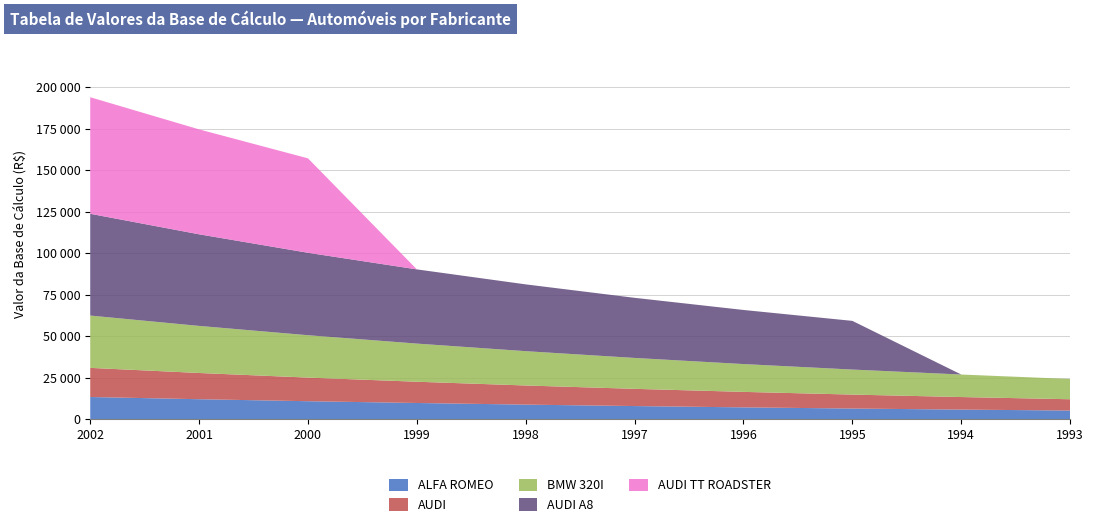

Reading left to right, what are all the values shown in this chart?

ALFA ROMEO: 2002=13320	2001=11990	2000=10790	1999=9720	1998=8740	1997=7870	1996=7080	1995=6380	1994=5740	1993=5170
AUDI: 2002=17550	2001=15800	2000=14220	1999=12800	1998=11520	1997=10370	1996=9330	1995=8400	1994=7560	1993=6800
BMW 320I: 2002=31500	2001=28350	2000=25520	1999=22970	1998=20670	1997=18610	1996=16750	1995=15070	1994=13560	1993=12210
AUDI A8: 2002=61290	2001=55170	2000=49650	1999=44690	1998=40220	1997=36200	1996=32580	1995=29320	1994=0	1993=0
AUDI TT ROADSTER: 2002=70200	2001=63180	2000=56870	1999=0	1998=0	1997=0	1996=0	1995=0	1994=0	1993=0